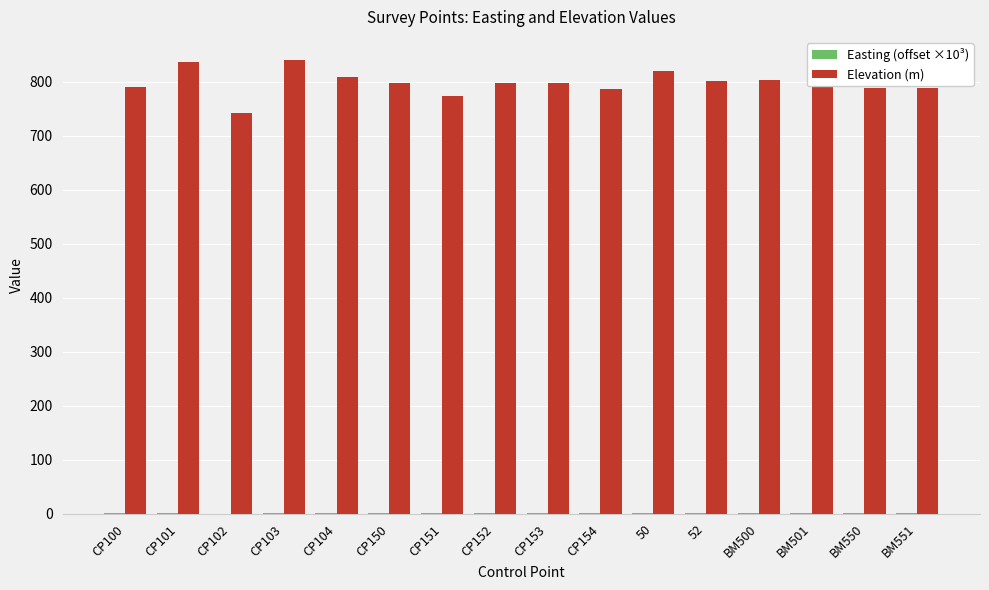

What is the maximum value shown in the chart?

841.4